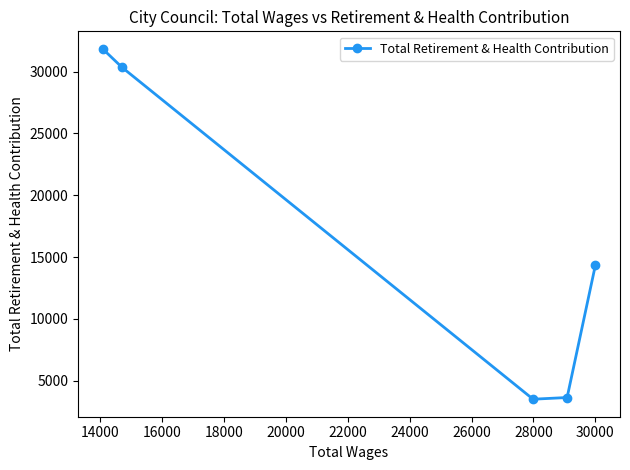

What is the value of the 3rd point from the left?

3503